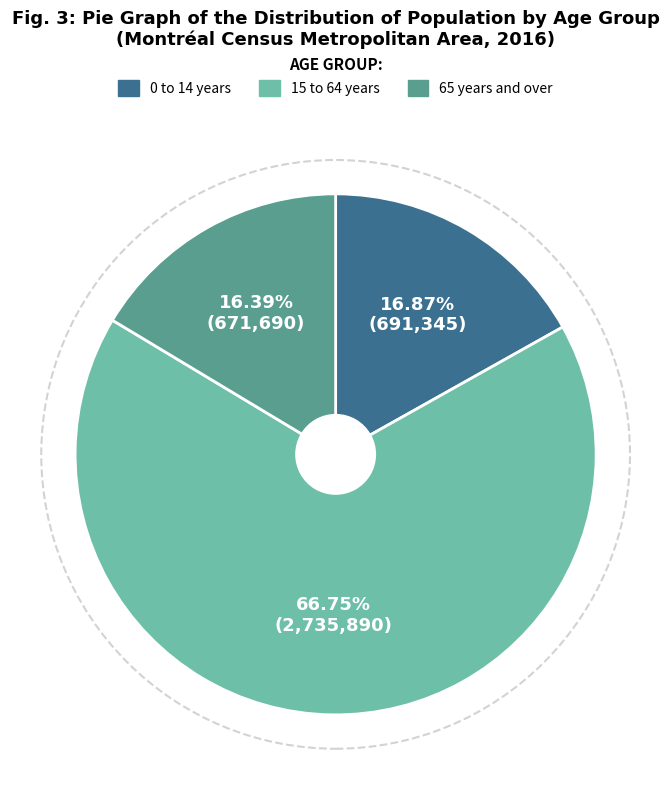

Approximately how many times larger is the value at 0 to 14 years compared to 65 years and over?

1.0